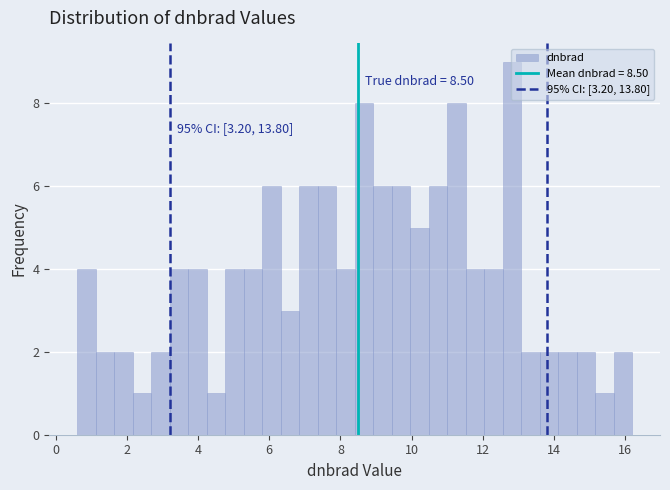

Around what value on the x-axis is the tallest bar? Give the approximate position of its centre, as read against the axis.

12.8